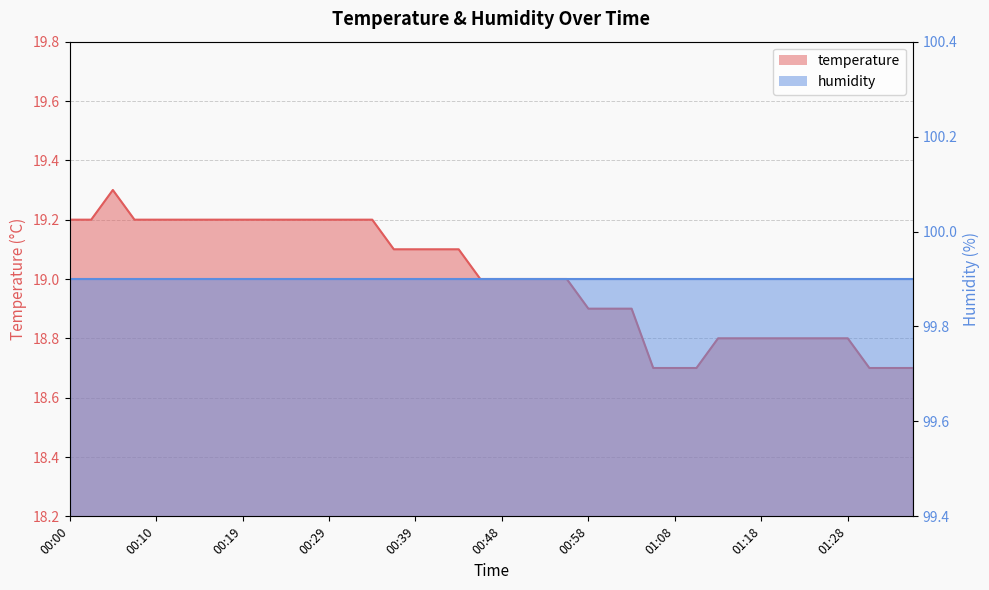

Read the value at 00:14.

19.2